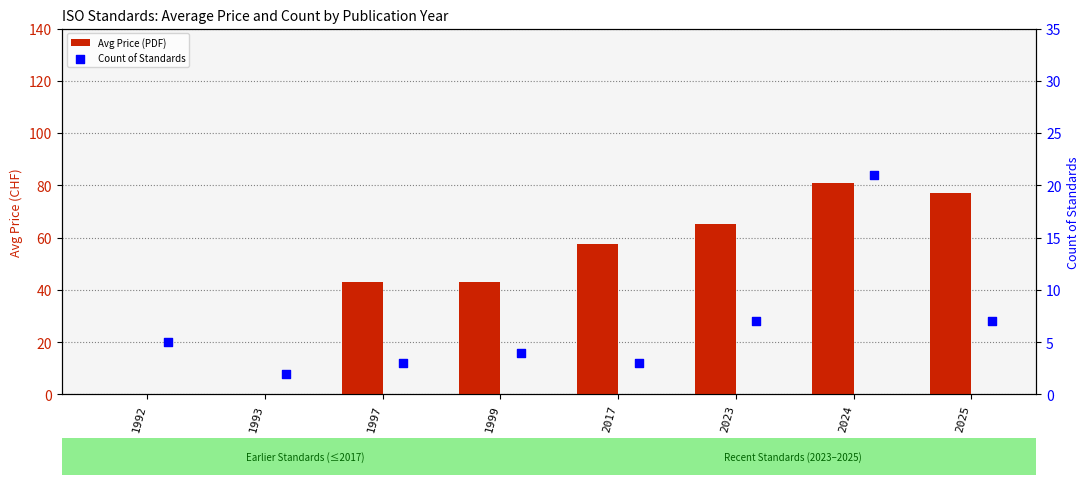

What are all the series names shown in the legend?

Avg Price (PDF), Count of Standards